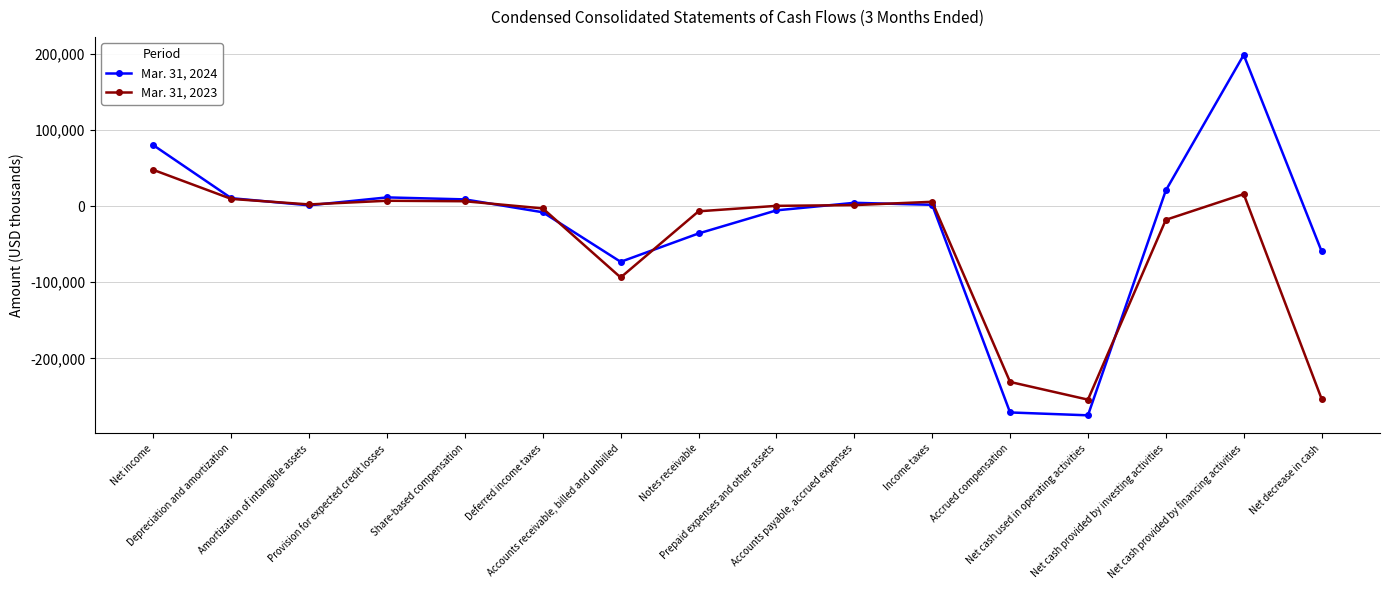

Read the Mar. 31, 2024 value at Net cash used in operating activities, to the nearest 100.

-274800